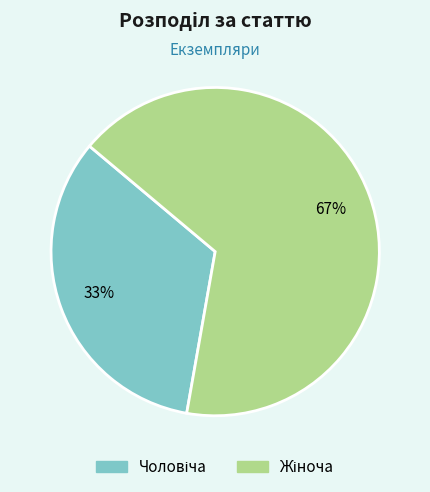

Is there any slice that represents more than half of the pie?

Yes